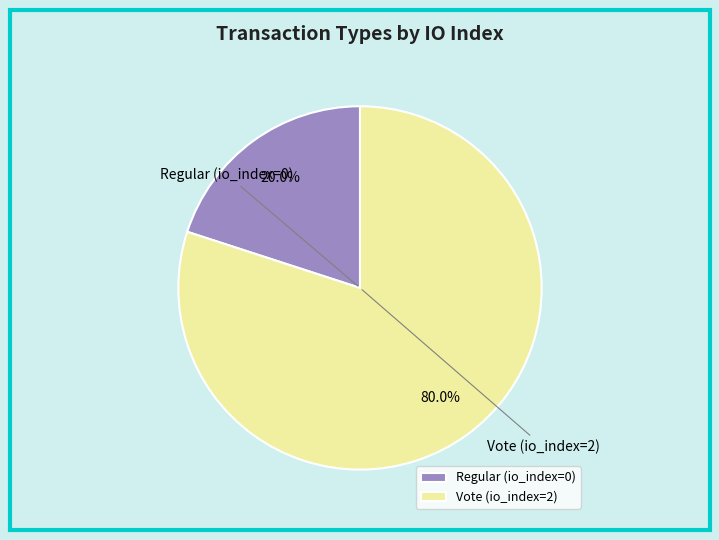

To the nearest percent, what is the difference between the largest and smallest slice percentages?

60%